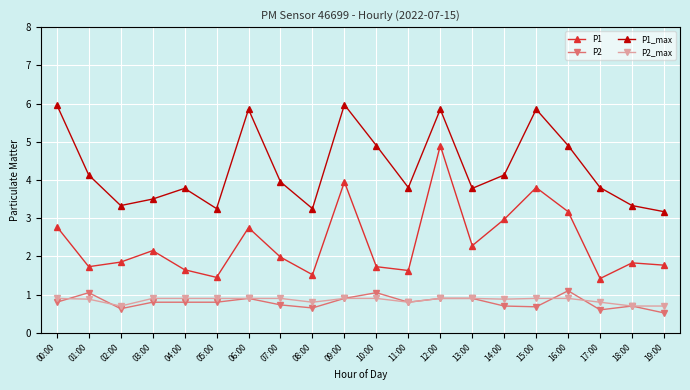

What is the difference between the second highest and minimum values in the P1 series?

2.5